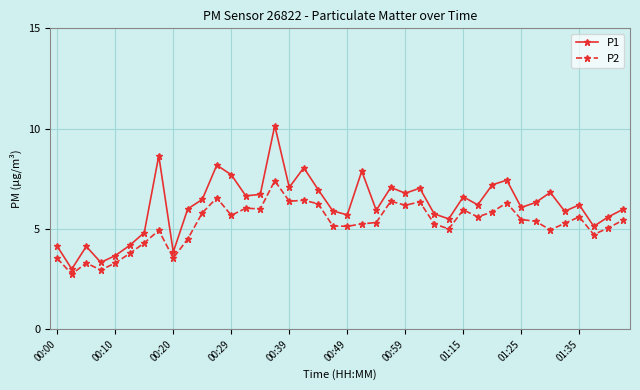

Does the chart have visible grid lines?

Yes